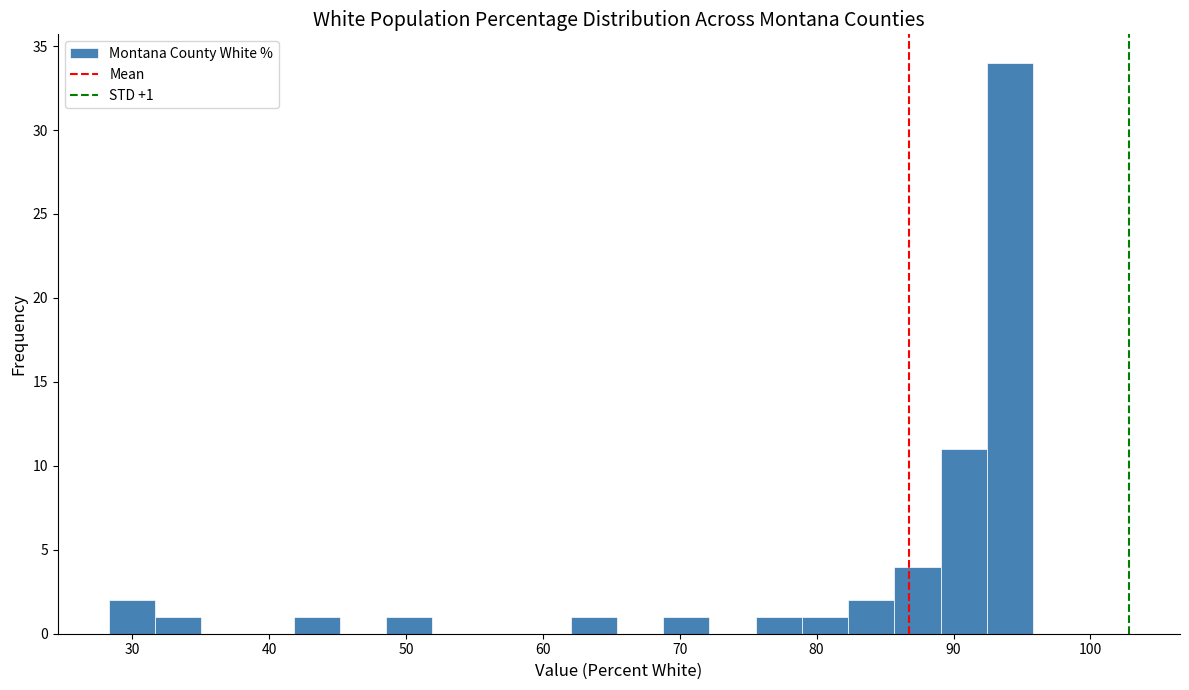

Around what value on the x-axis is the tallest bar? Give the approximate position of its centre, as read against the axis.

94